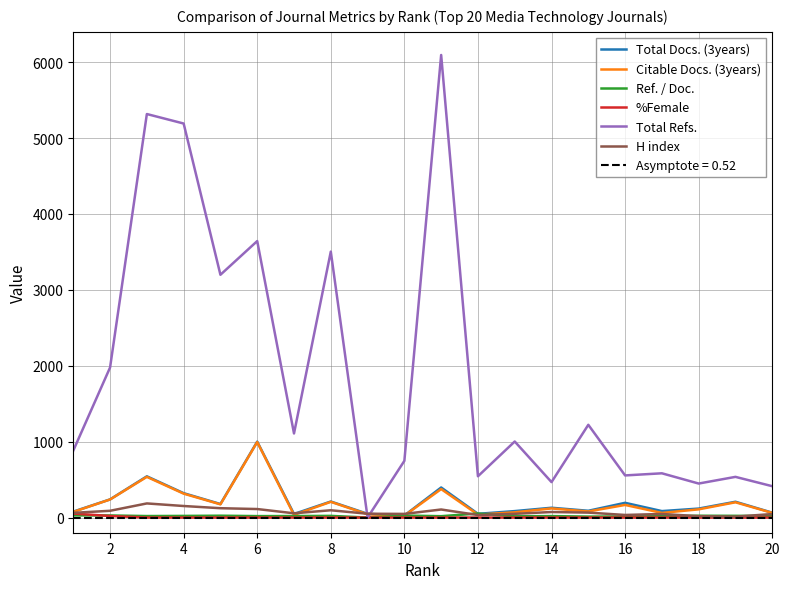

The H index series shows 48.0 at 10. True or false?

True